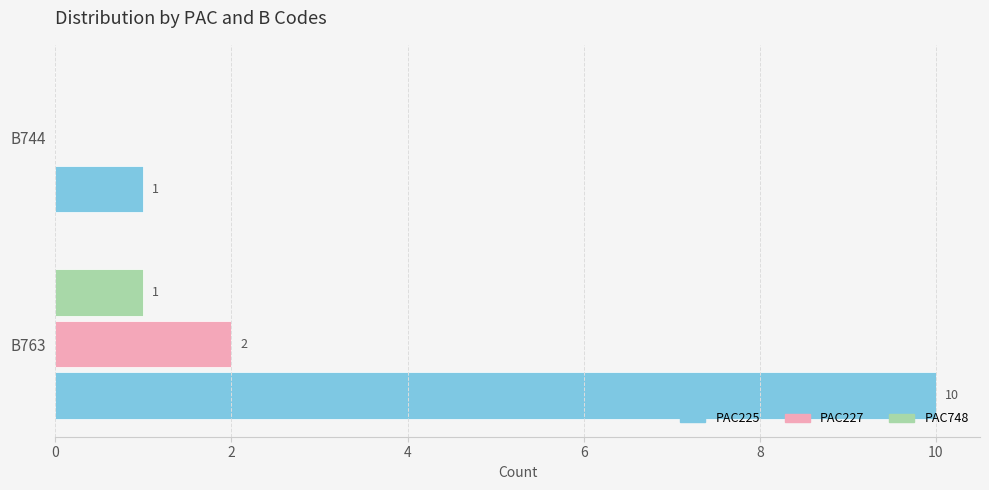

How many series are shown in this chart?

3